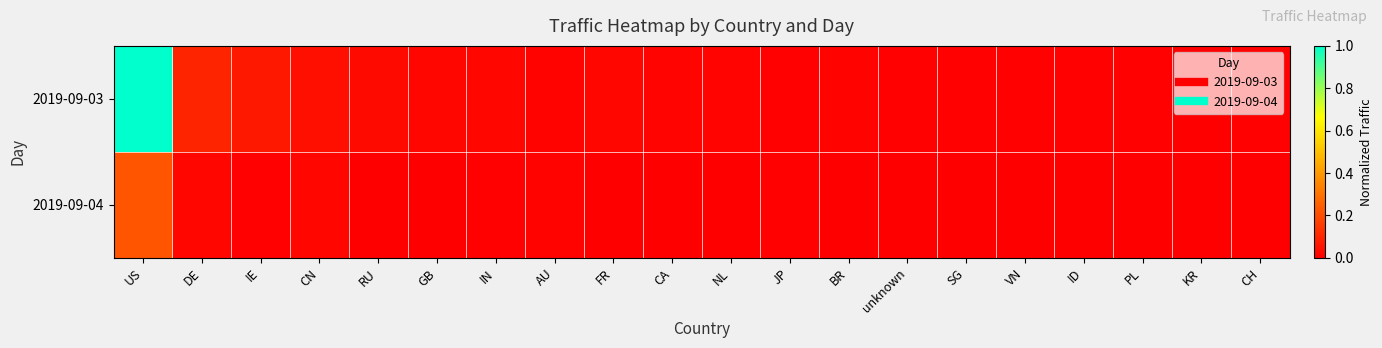

Reading right to left, extract all data points from this chart.

2019-09-03: CH=0.0	KR=0.0	PL=0.0	ID=0.0	VN=0.0	SG=0.0	unknown=0.0	BR=0.0	JP=0.0	NL=0.0	CA=0.0	FR=0.0	AU=0.0	IN=0.0	GB=0.0	RU=0.0	CN=0.0	IE=0.1	DE=0.1	US=1.0
2019-09-04: CH=0.0	KR=0.0	PL=0.0	ID=0.0	VN=0.0	SG=0.0	unknown=0.0	BR=0.0	JP=0.0	NL=0.0	CA=0.0	FR=0.0	AU=0.0	IN=0.0	GB=0.0	RU=0.0	CN=0.0	IE=0.0	DE=0.0	US=0.2